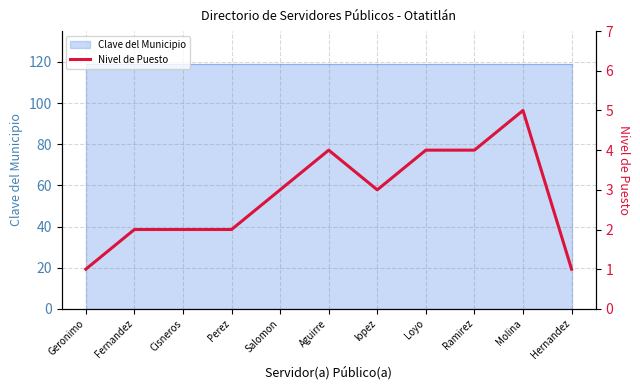

Reading left to right, what are all the values shown in this chart?

1	2	2	2	3	4	3	4	4	5	1